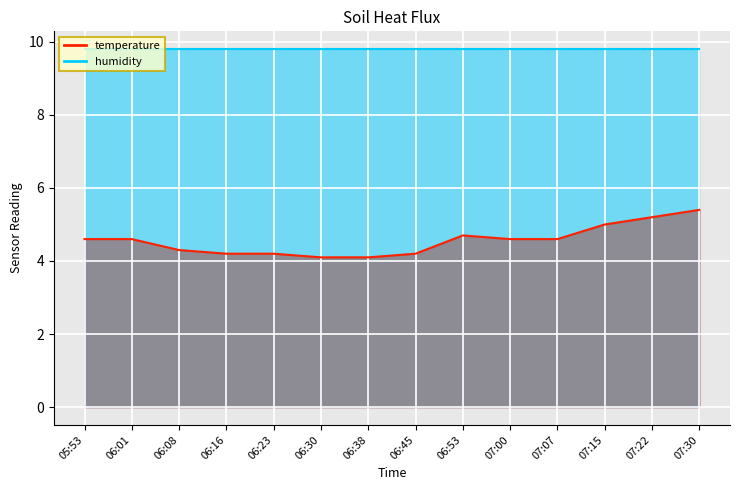

Reading left to right, what are all the values shown in this chart?

4.6	4.6	4.3	4.2	4.2	4.1	4.1	4.2	4.7	4.6	4.6	5.0	5.2	5.4